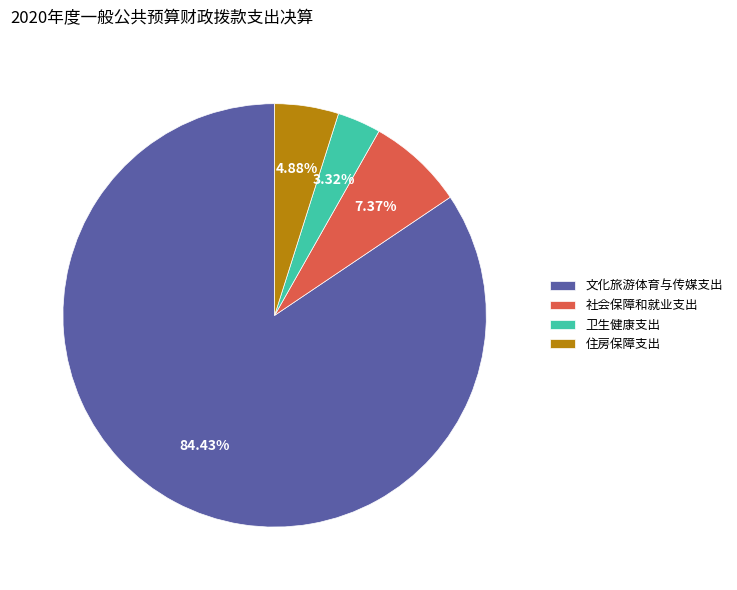

What is the largest slice in the pie chart?

文化旅游体育与传媒支出